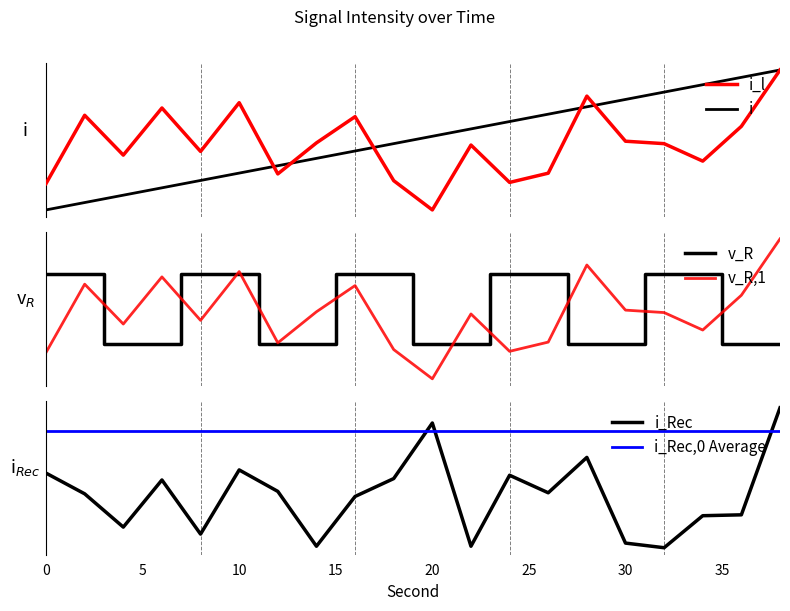

Reading left to right, list all the values displayed in this chart.

intensity(dBm): 0=-133.2	2=-126.4	4=-130.4	6=-125.7	8=-130.0	10=-125.2	12=-132.3	14=-129.2	16=-126.6	18=-133.0	20=-135.9	22=-129.4	24=-133.1	26=-132.2	28=-124.5	30=-129.0	32=-129.3	34=-131.0	36=-127.5	38=-121.9
second: 0=-135.9	2=-135.1	4=-134.4	6=-133.7	8=-132.9	10=-132.2	12=-131.5	14=-130.7	16=-130.0	18=-129.3	20=-128.5	22=-127.8	24=-127.0	26=-126.3	28=-125.6	30=-124.8	32=-124.1	34=-123.4	36=-122.6	38=-121.9